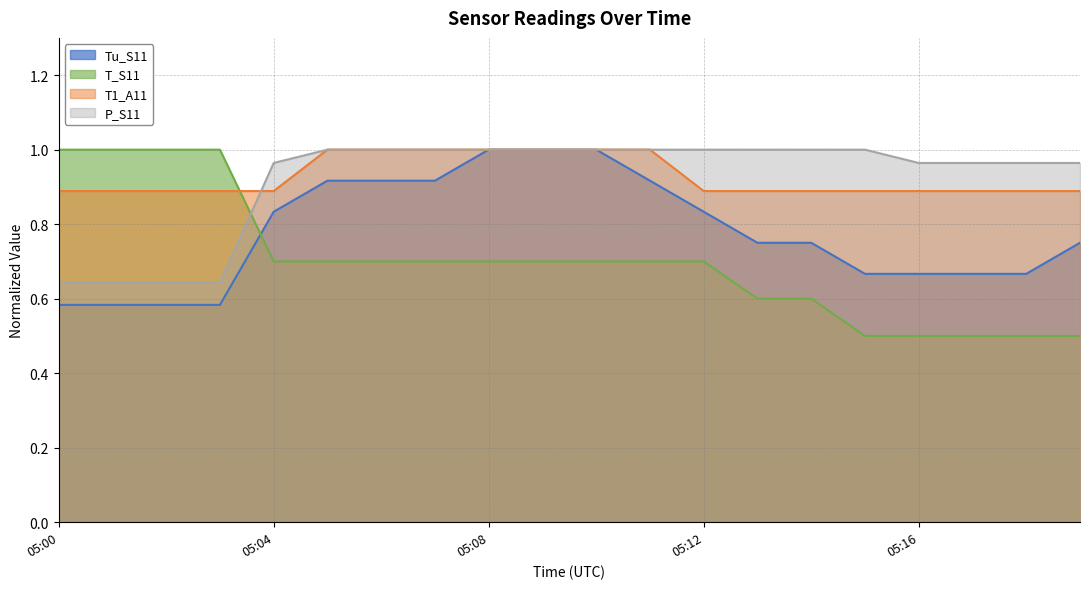

Which has a higher value, 05:02 or 05:06?

05:06